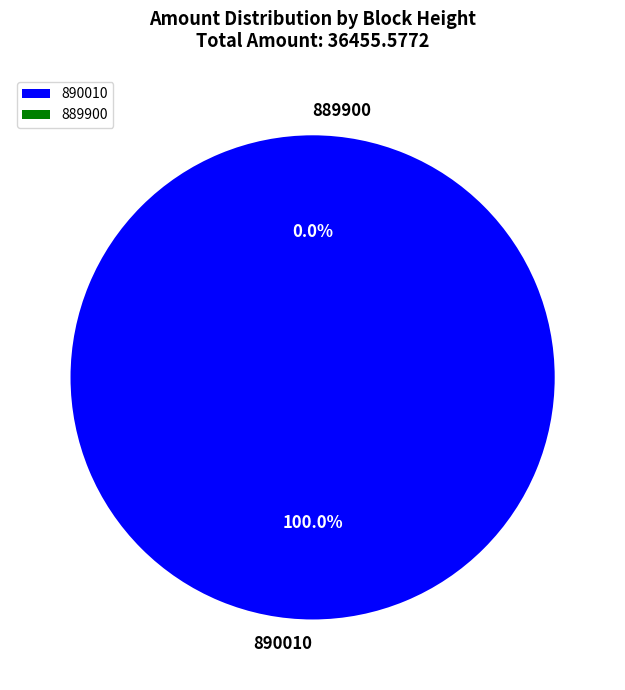

Is it true that 890010 is 100% of the pie?

True